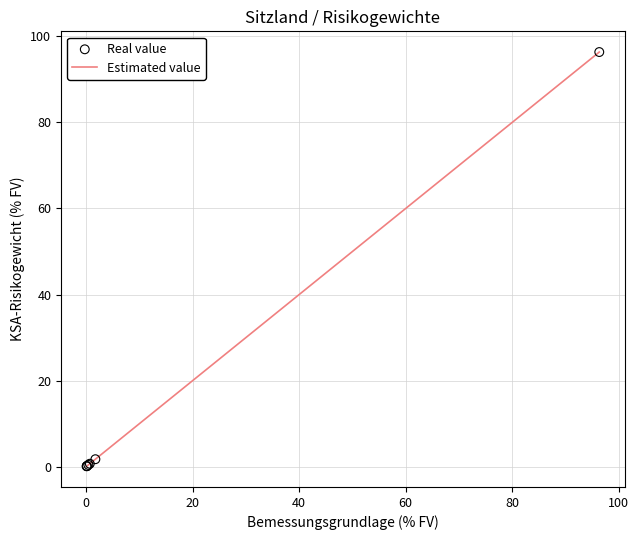

What is the maximum value shown in the chart?

96.3